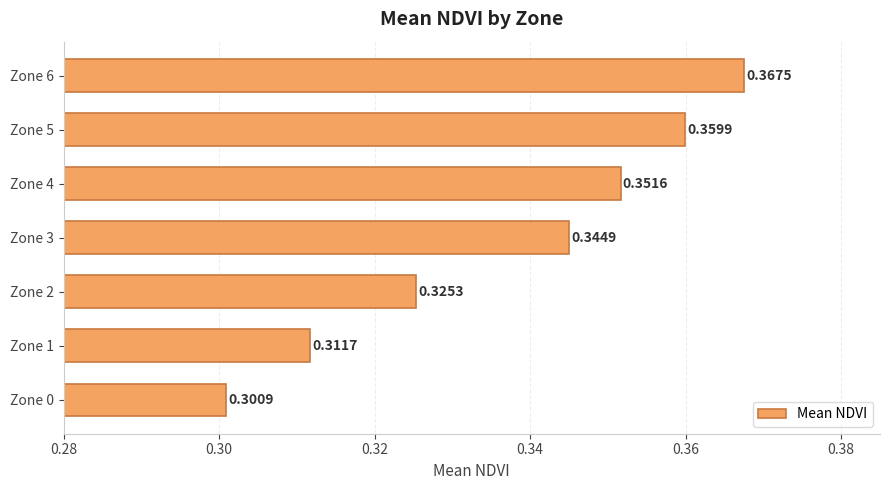

Rank the categories by value from highest to lowest.

Zone 6, Zone 5, Zone 4, Zone 3, Zone 2, Zone 1, Zone 0